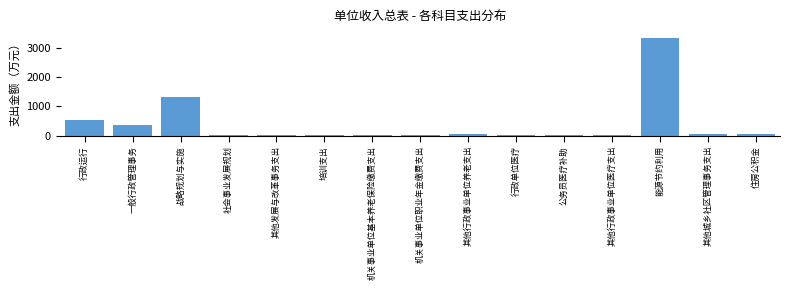

The chart shows a value of 3352.0 at 能源节约利用. True or false?

True